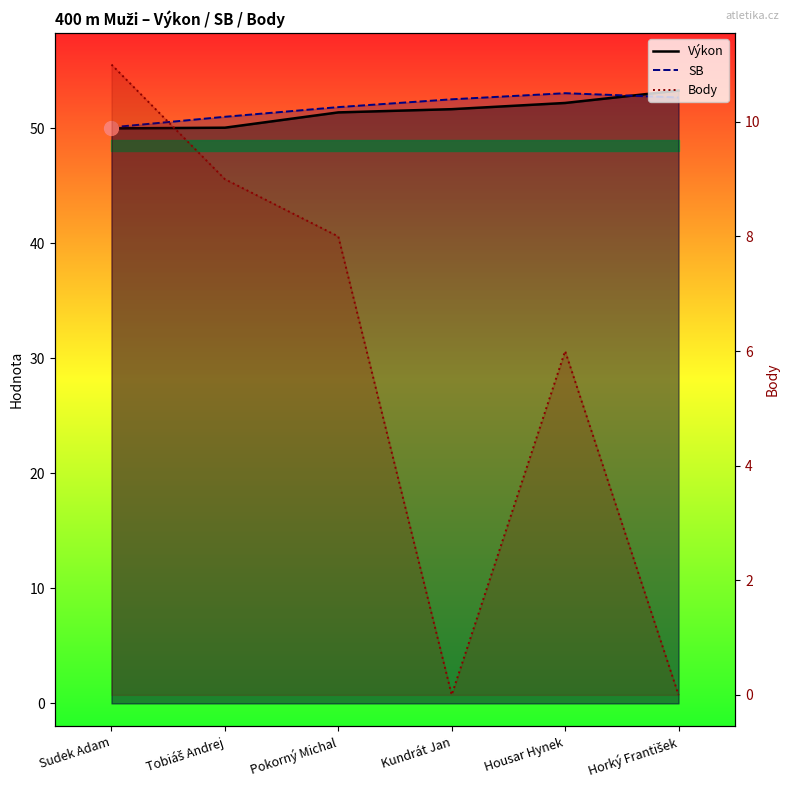

At which label does Body first exceed 8?

Sudek Adam